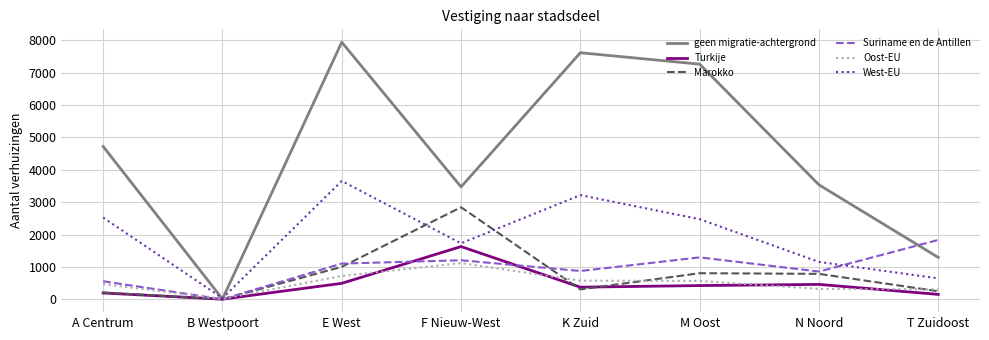

Which category has the highest value in the Turkije series?

F Nieuw-West